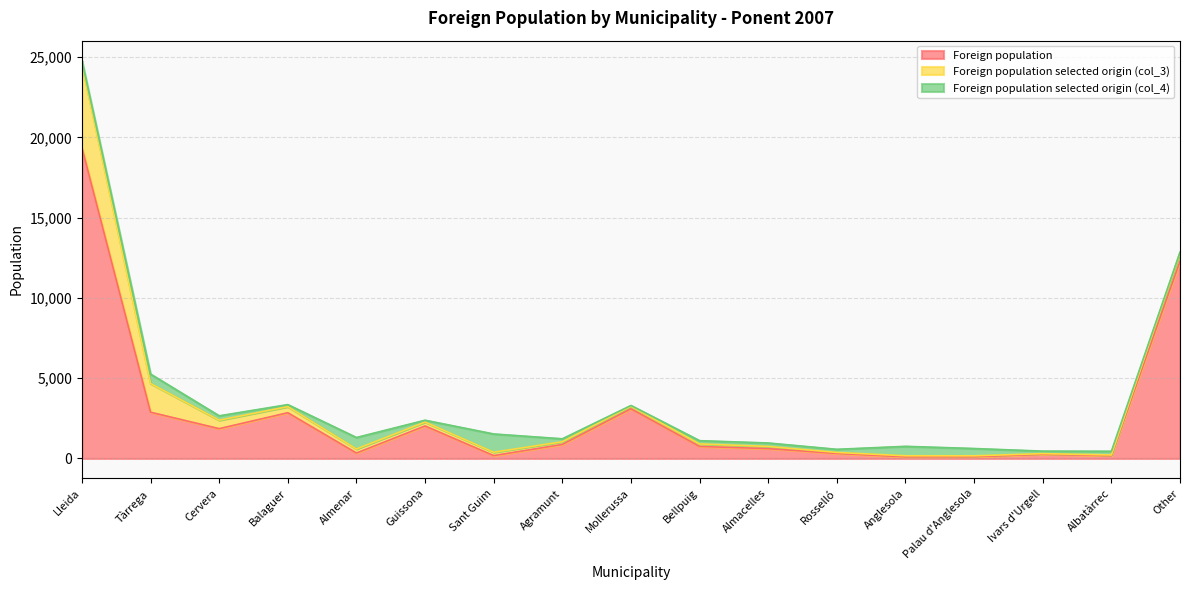

Which series has the largest range (max minus min)?

Foreign population